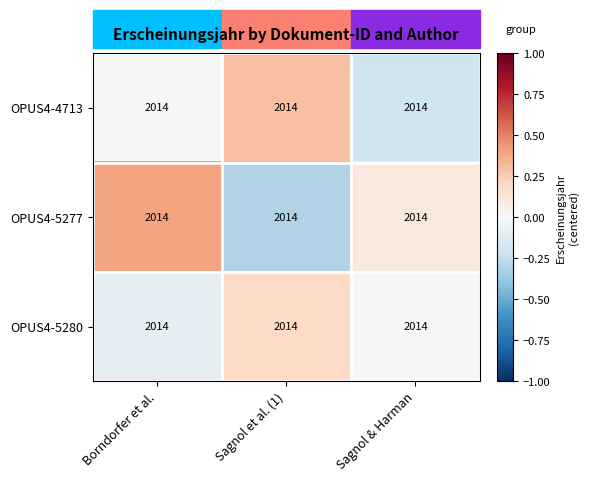

What is the sum of the OPUS4-5277 values at Borndorfer et al. and Sagnol et al. (1)?

0.1